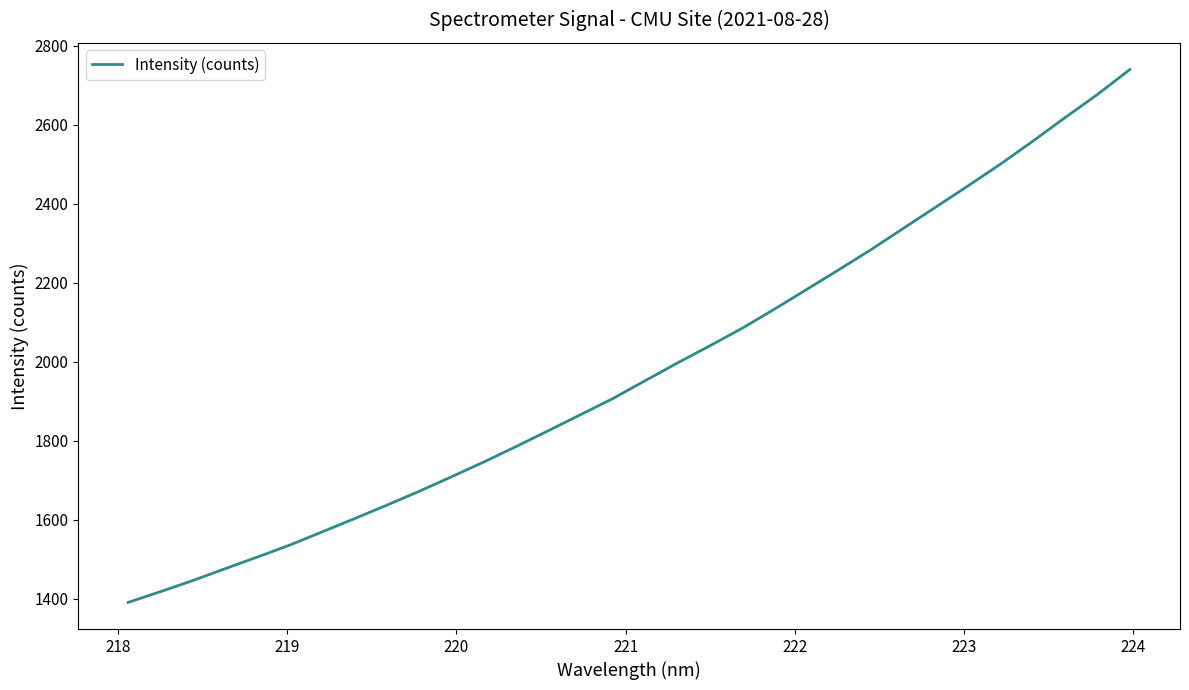

What is the smallest value displayed?

1390.7